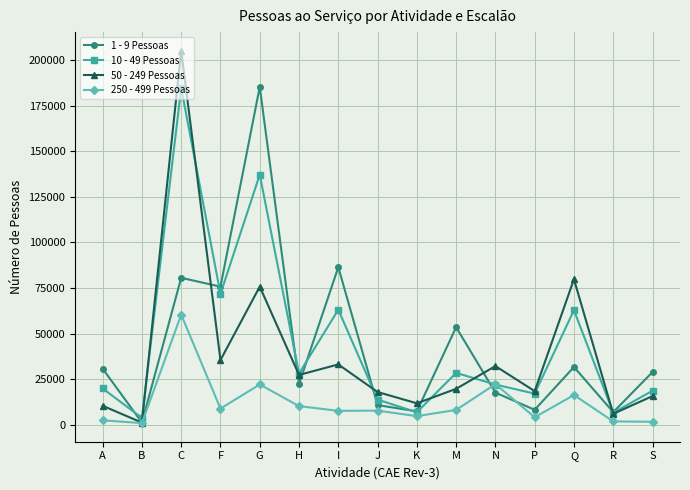

What is the difference between the second highest and minimum values in the 10 - 49 Pessoas series?

133300